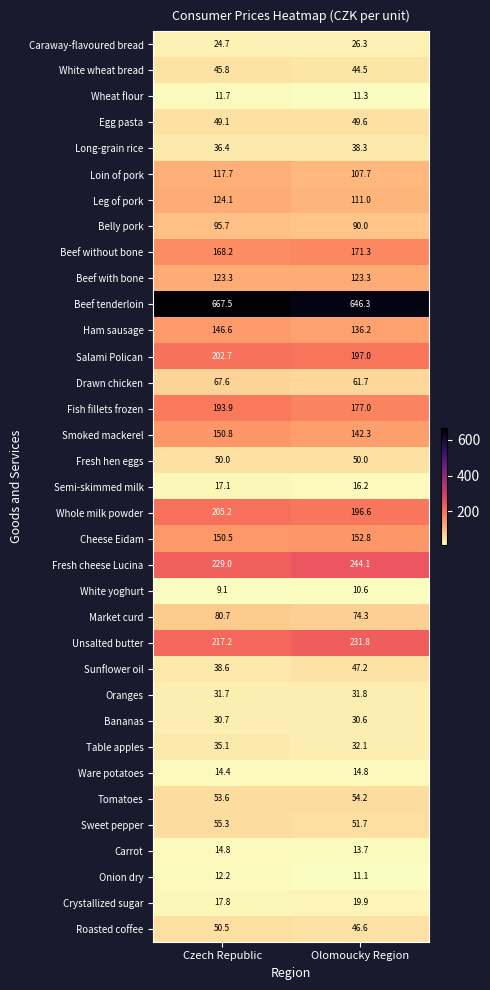

At which category is the sum across all series the highest?

Czech Republic